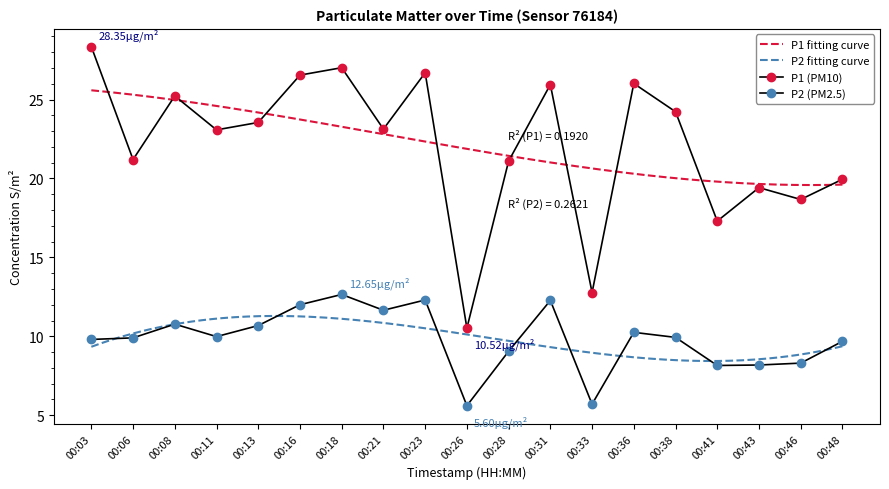

At which category is the sum across all series the highest?

00:18